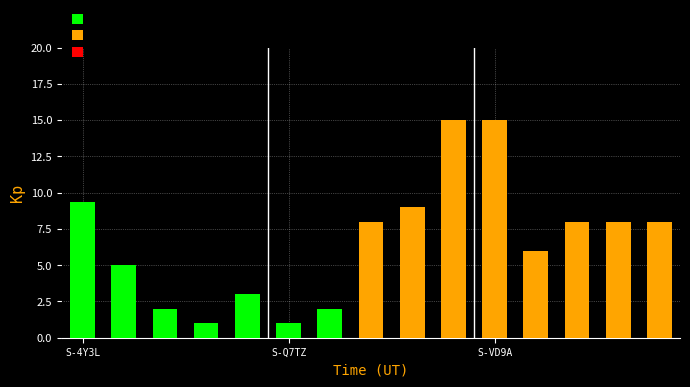

What is the average value?

6.7